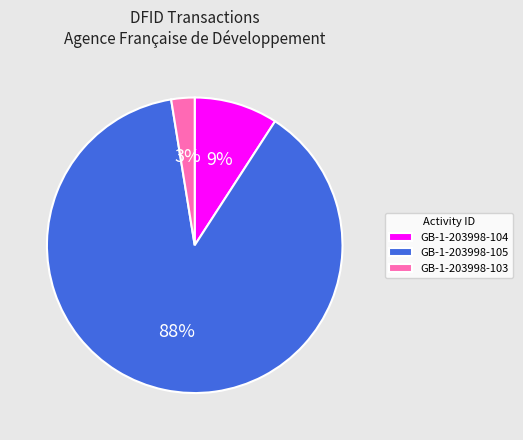

To the nearest percent, what is the average slice percentage?

33%